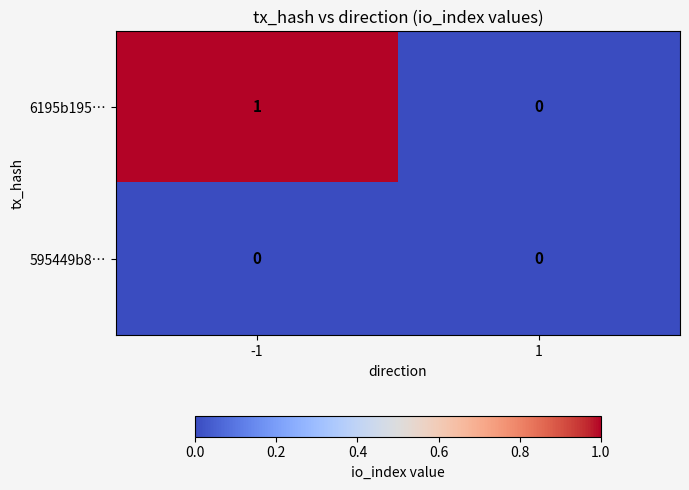

True or false: 595449b8… has a value of 0 at -1.

True